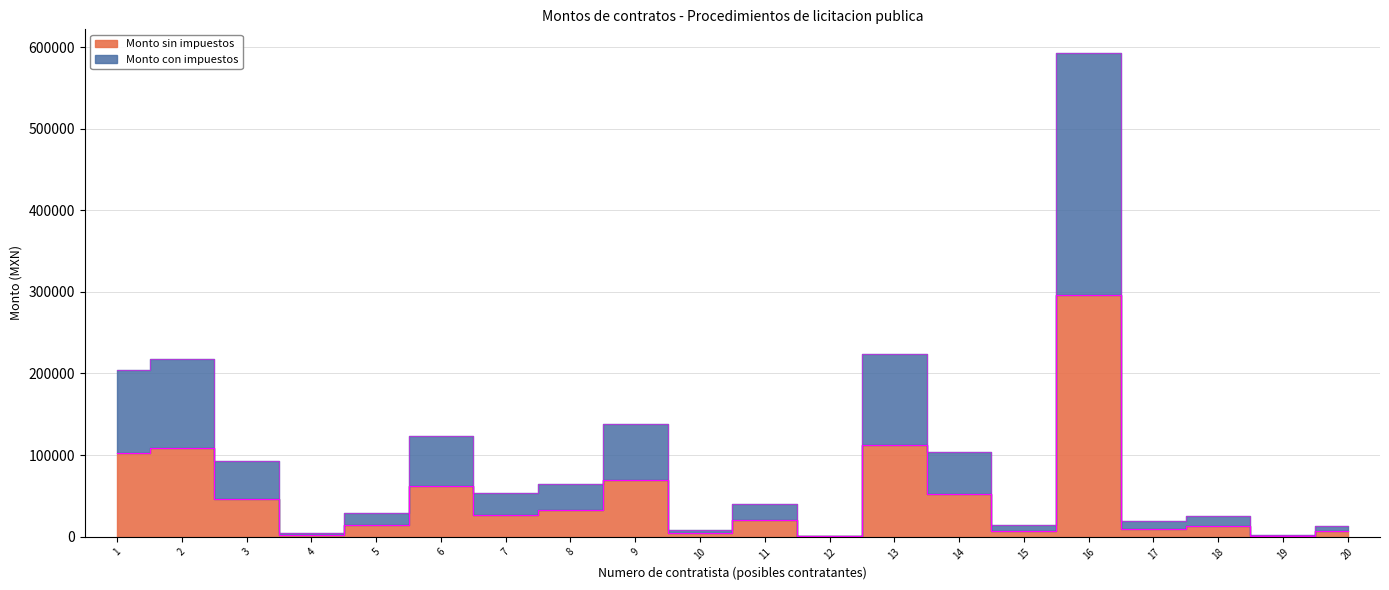

What is the spread (max minus min) of values at 16?

296060.8